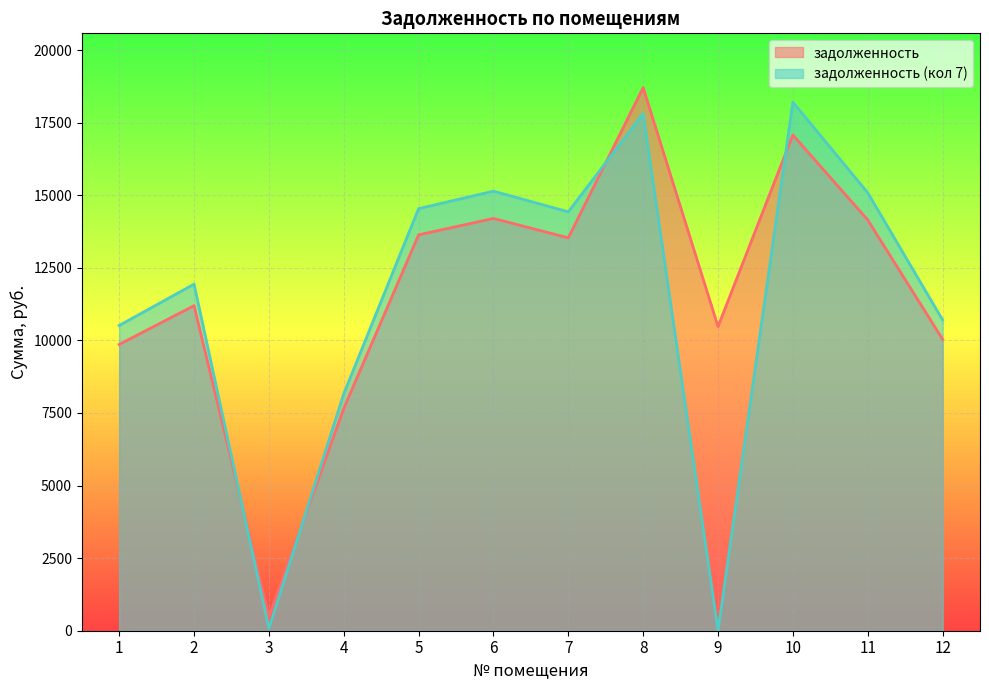

What is the approximate value of задолженность (кол 7) at 2?

11938.1